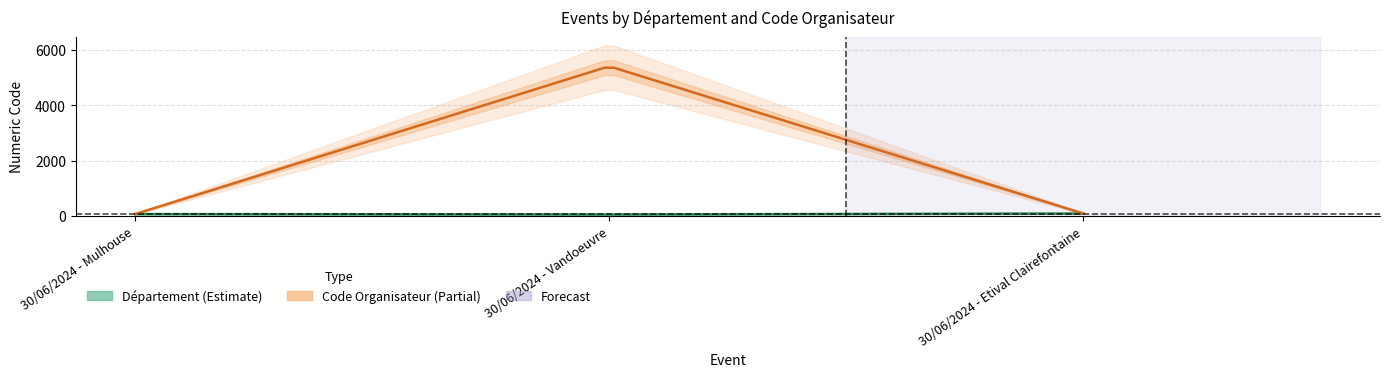

Reading left to right, transcribe all the data shown in this chart.

Département: 30/06/2024 - Mulhouse=68	30/06/2024 - Vandoeuvre=54	30/06/2024 - Etival Clairefontaine=88
Code Organisateur: 30/06/2024 - Mulhouse=68	30/06/2024 - Vandoeuvre=5402	30/06/2024 - Etival Clairefontaine=88